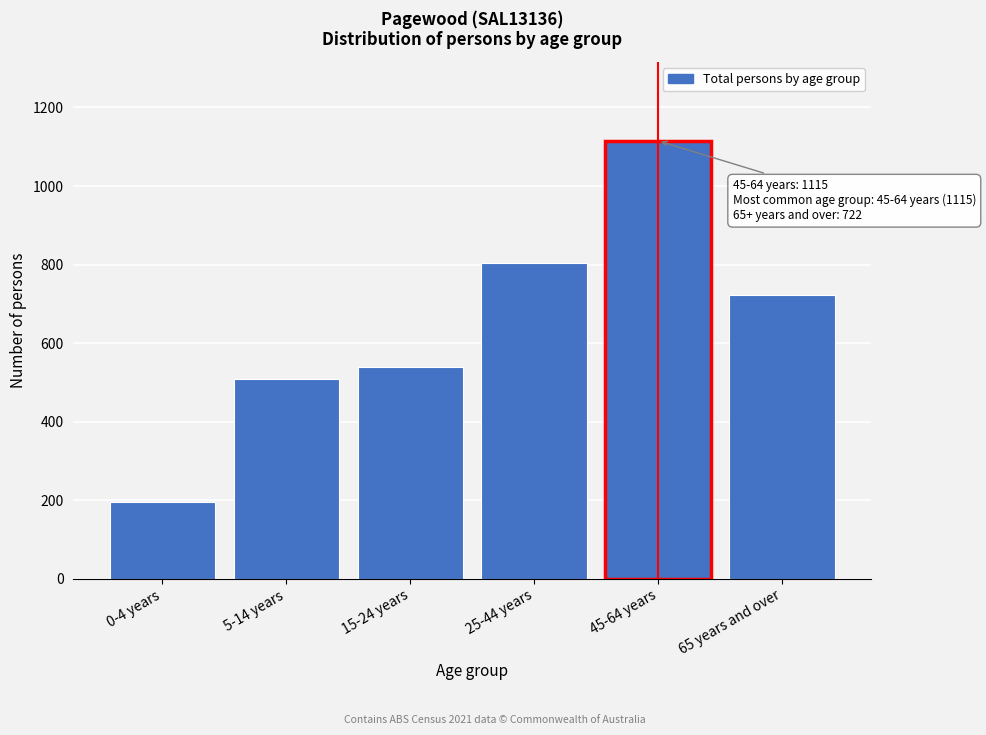

Reading right to left, list all the values displayed in this chart.

65 years and over=722	45-64 years=1115	25-44 years=804	15-24 years=538	5-14 years=508	0-4 years=195